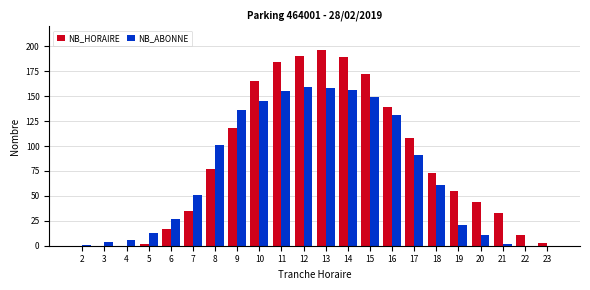

Which series has the largest total across all categories?

NB_HORAIRE